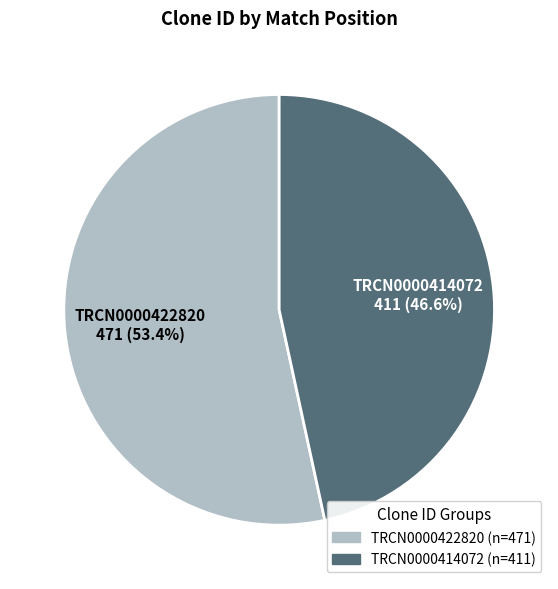

What is the majority slice?

TRCN0000422820